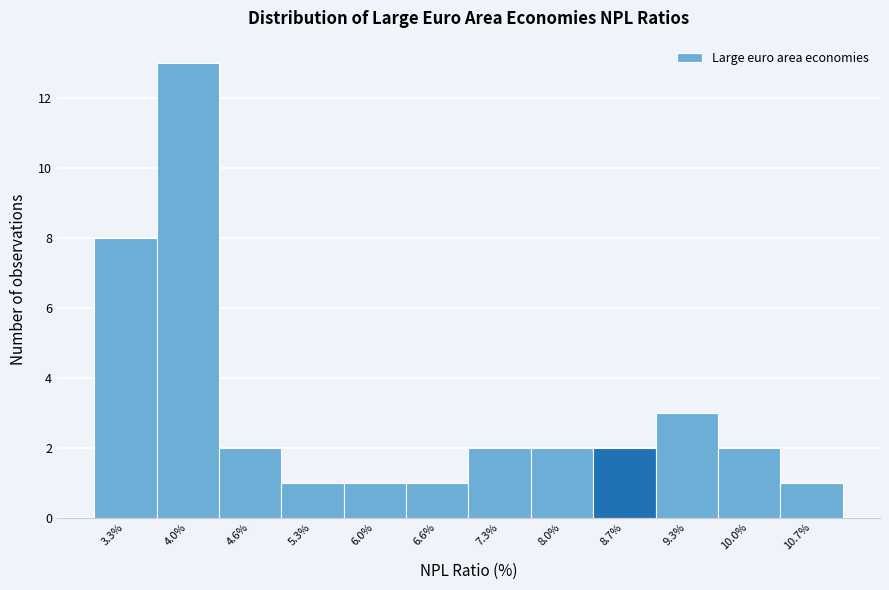

Reading right to left, list all the values displayed in this chart.

1	2	3	2	2	2	1	1	1	2	13	8